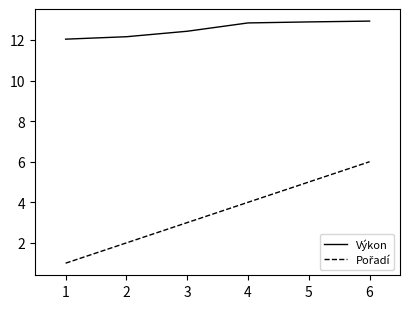

What is the total value across all series at 1?

13.0